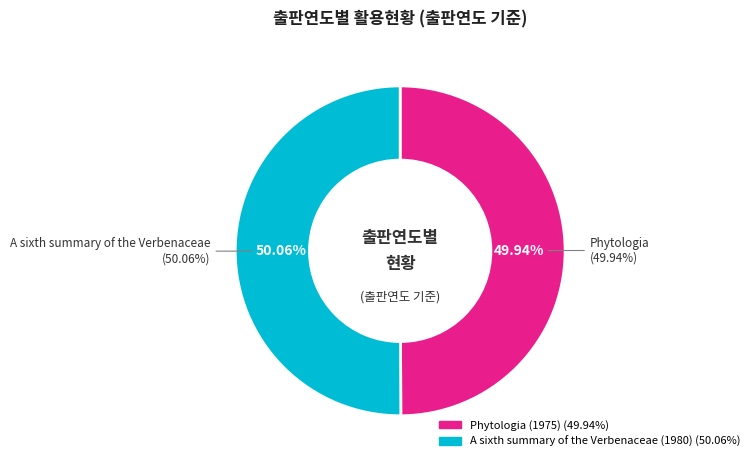

To the nearest percent, what portion does Phytologia (1975) represent?

50%